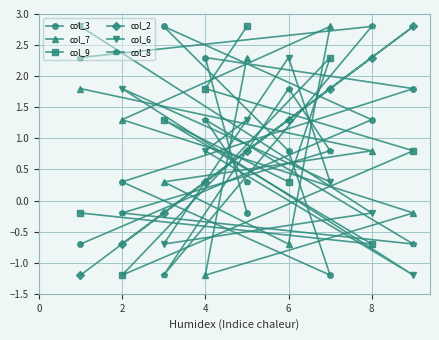

What is the difference between the highest and lowest values at 4?

3.5